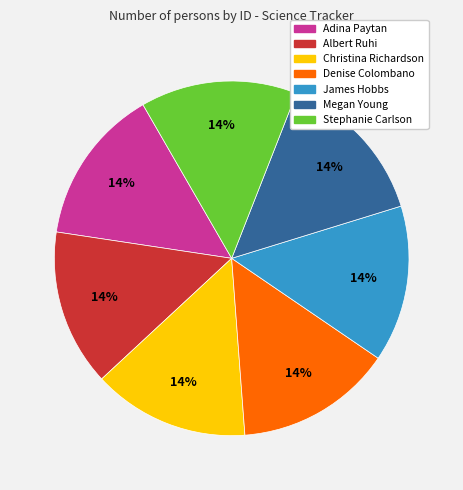

To the nearest percent, what portion does Adina Paytan represent?

14%